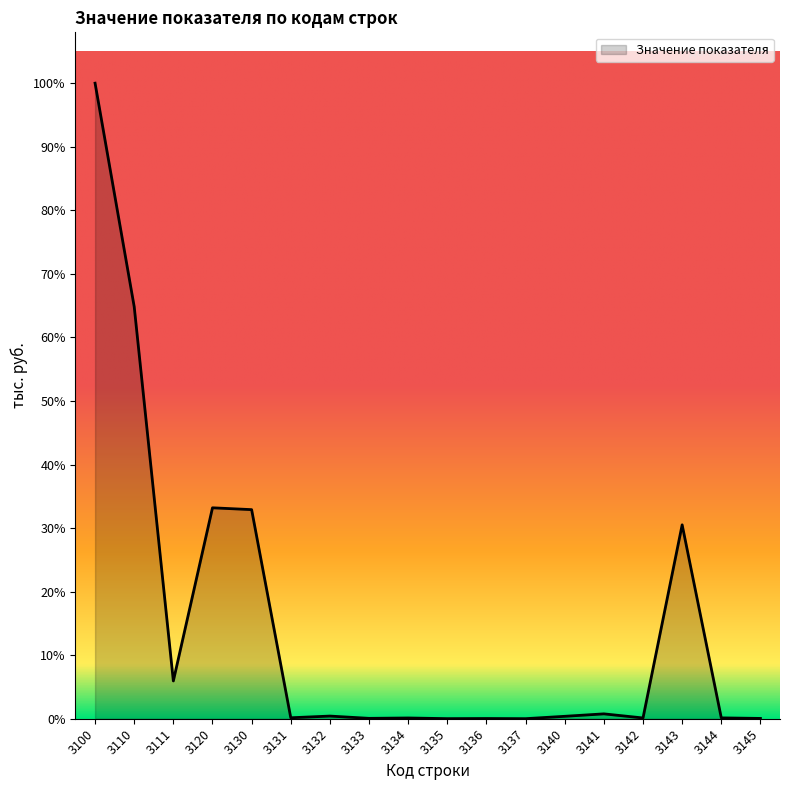

What is the ratio of the value at 3142 to the value at 3132?

0.3